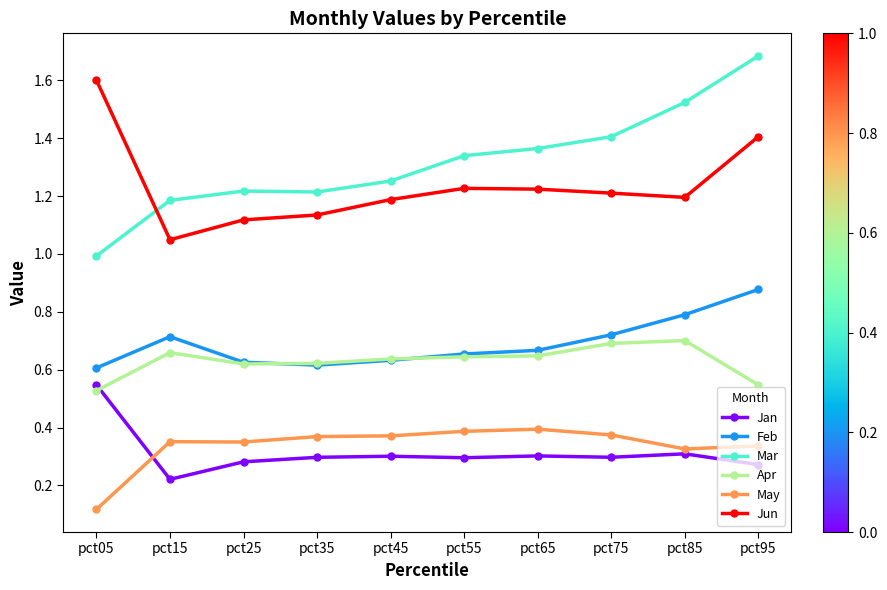

What is the greatest value displayed?

1.7